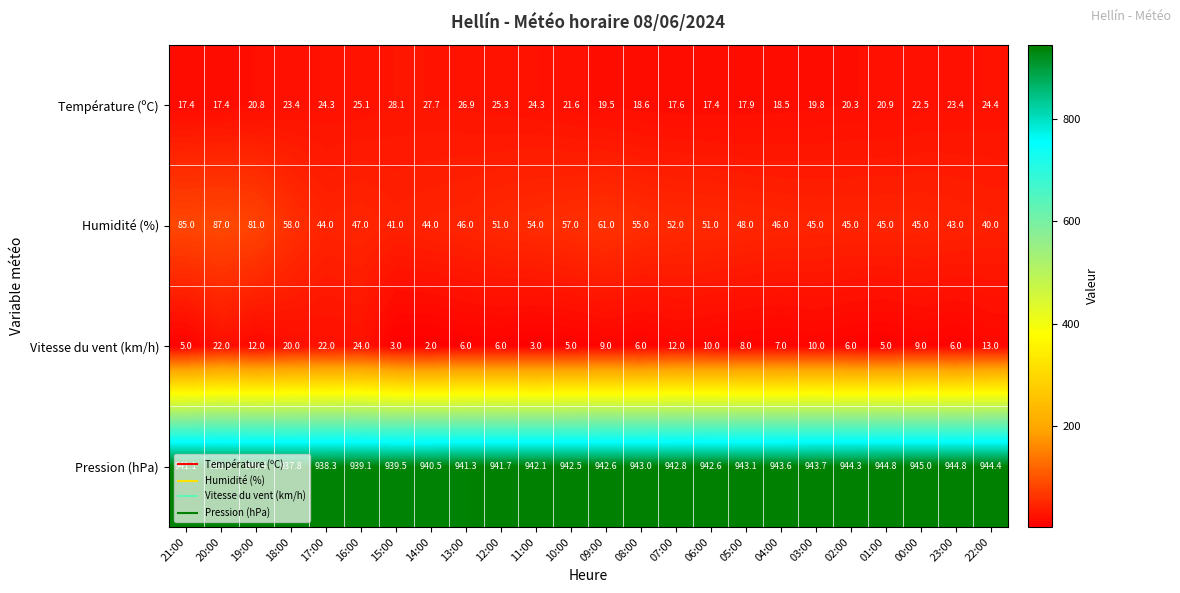

What is the difference between the Pression (hPa) values at 11:00 and 08:00?

0.9